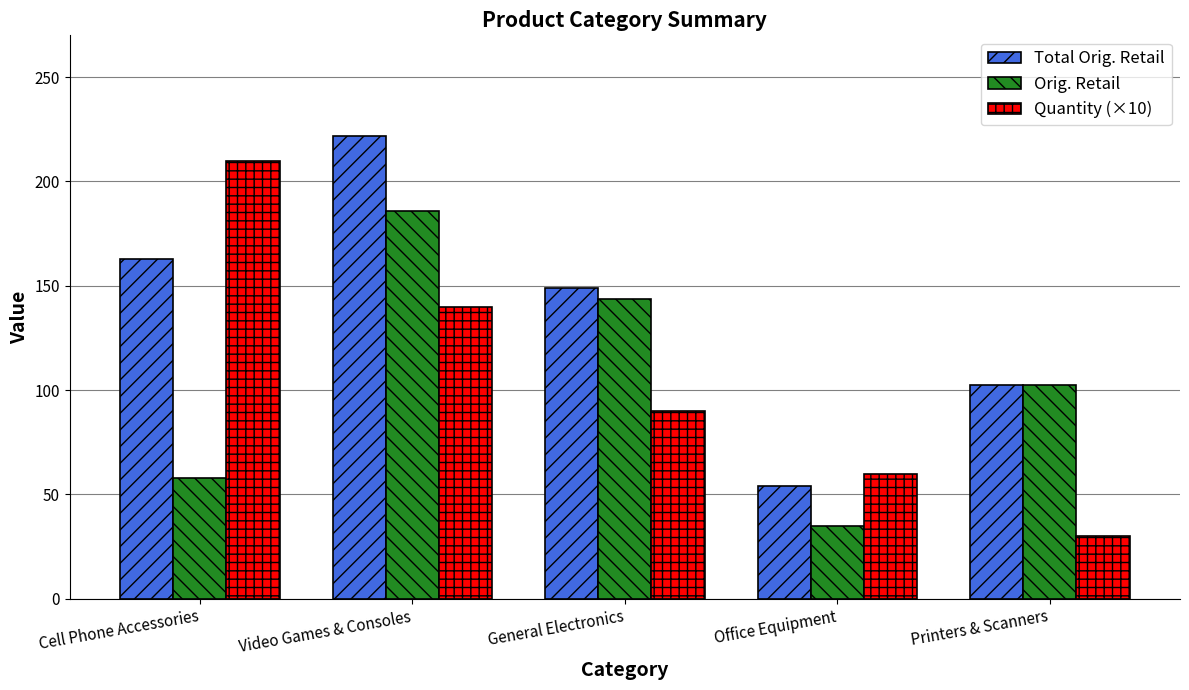

What is the sum of the Quantity (×10) values at Cell Phone Accessories and Printers & Scanners?

240.0